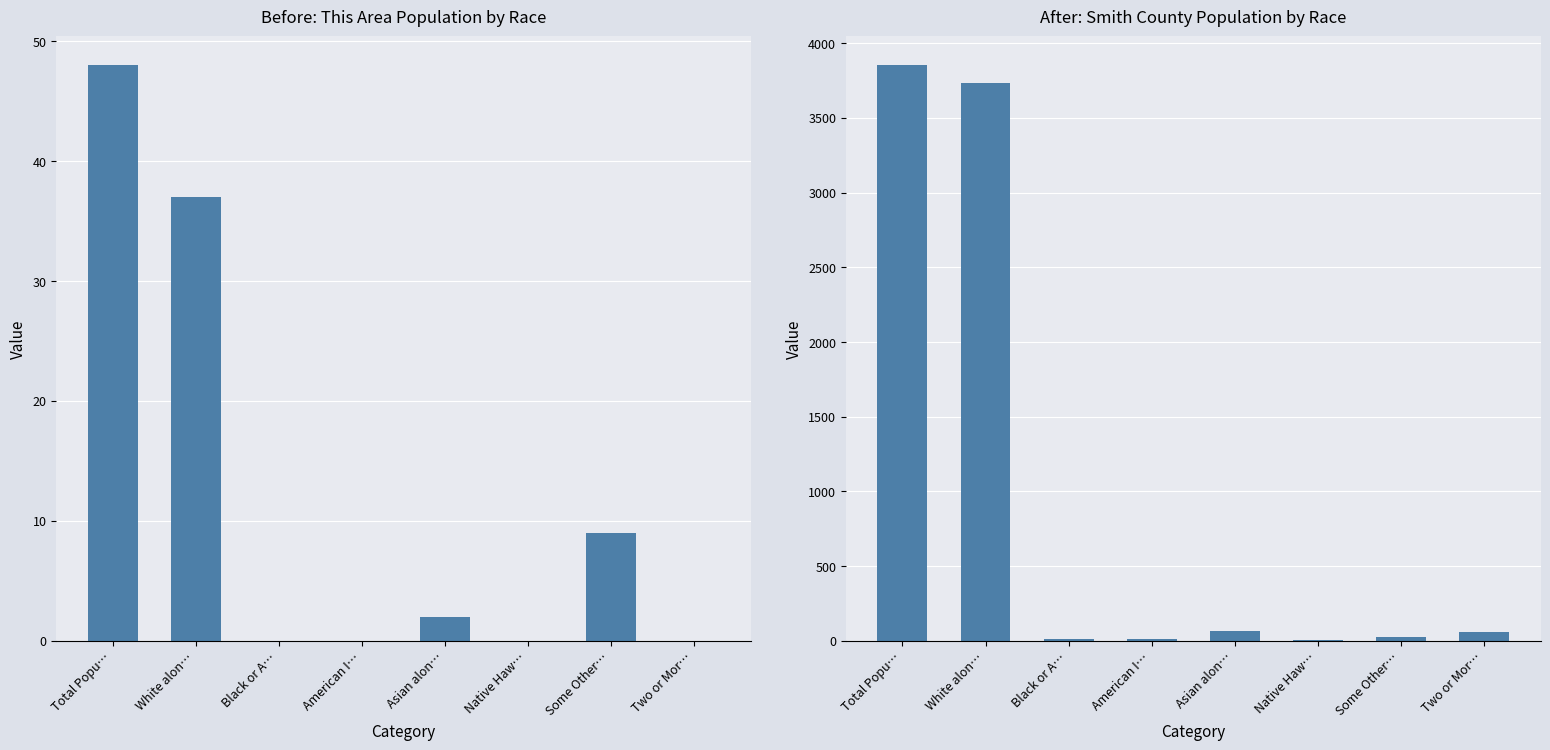

What position from the right is Two or Mor…?

1